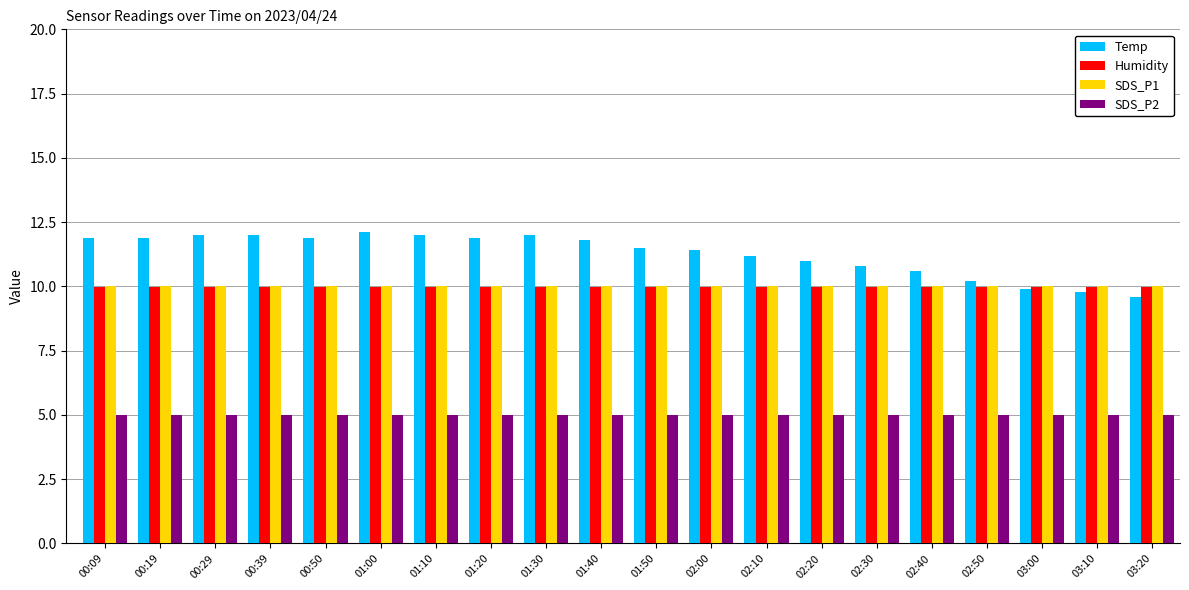

True or false: Humidity has a value of 10.0 at 03:00.

True